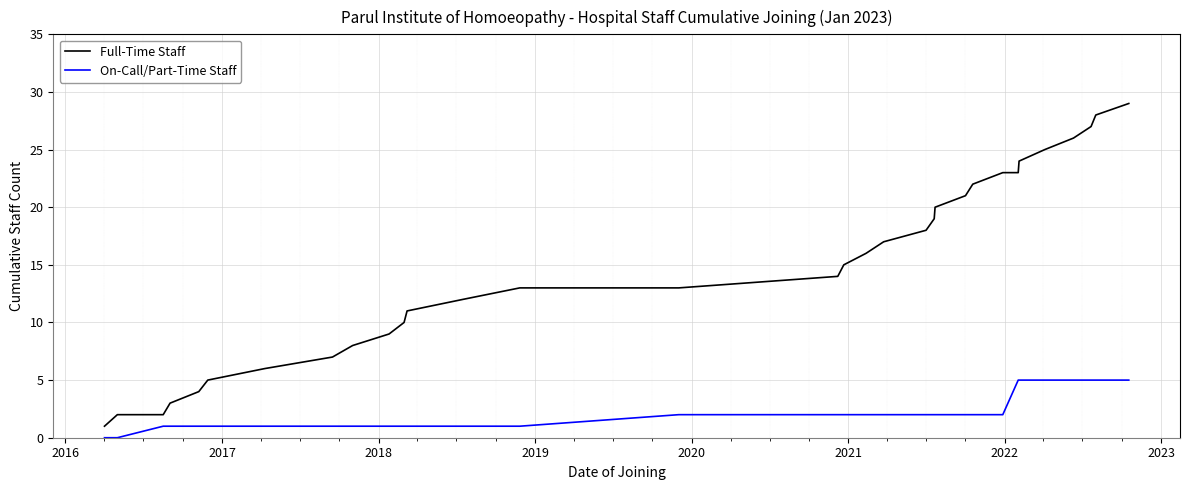

Does the chart have visible grid lines?

Yes